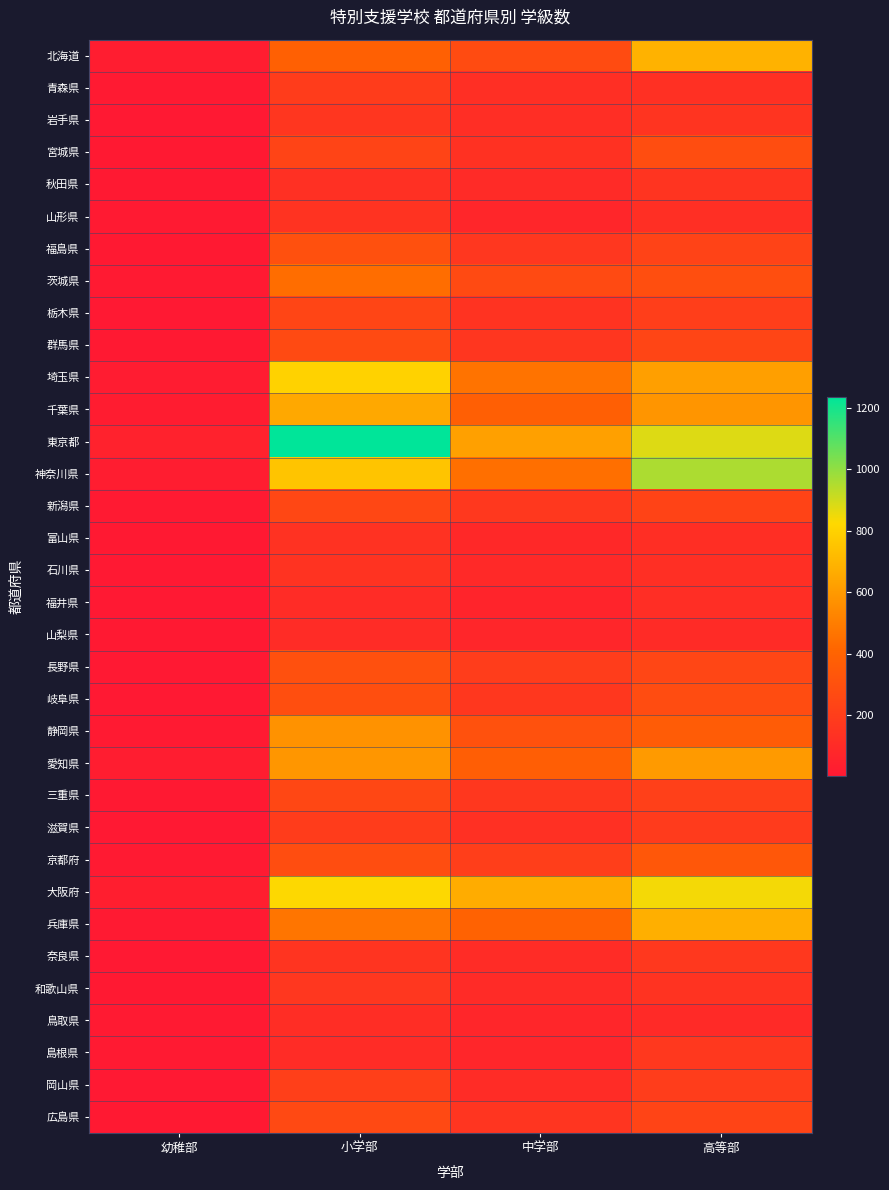

Which series changed the most between 小学部 and 中学部?

東京都